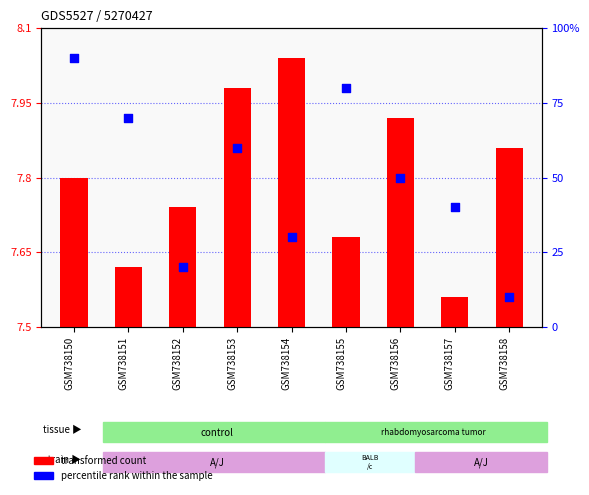

What are all the series names shown in the legend?

transformed count, percentile rank within the sample